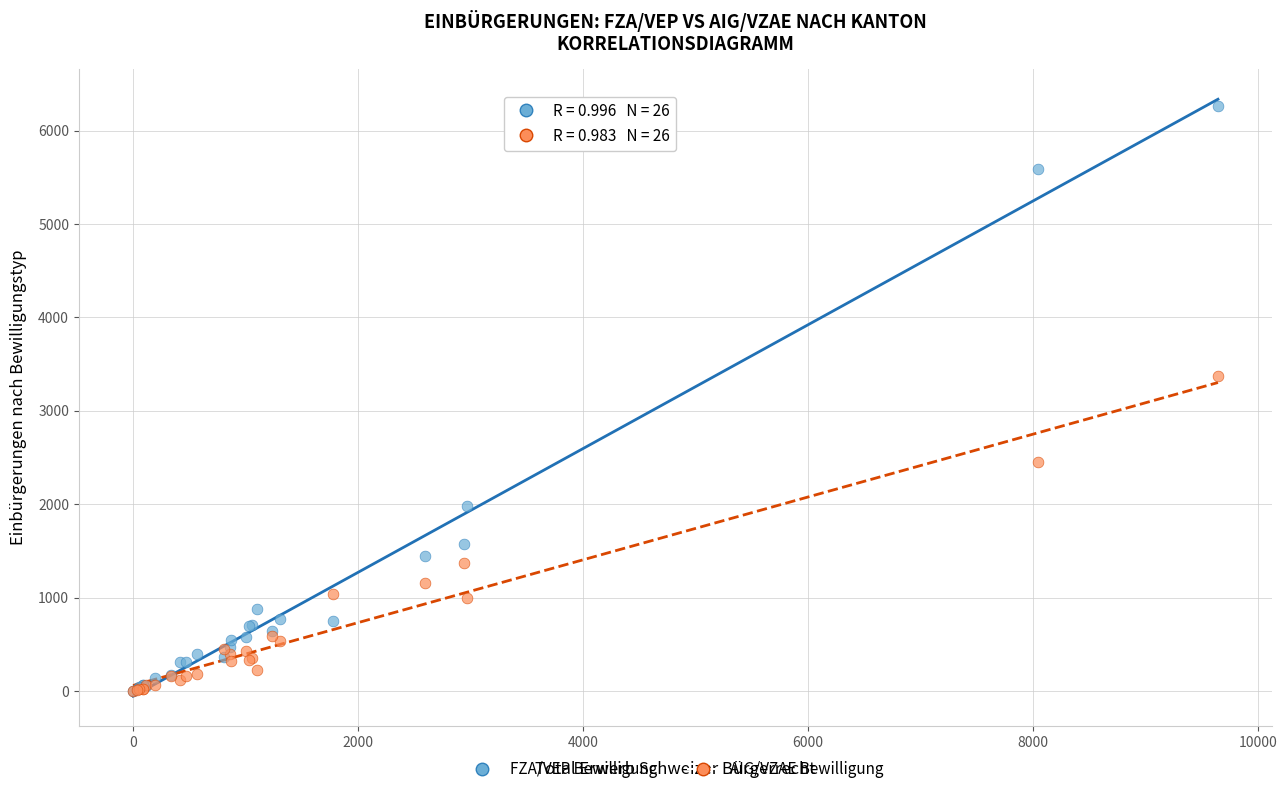

In the FZA/VEP Bewilligung series, what Y value is closest to 3136?

1977